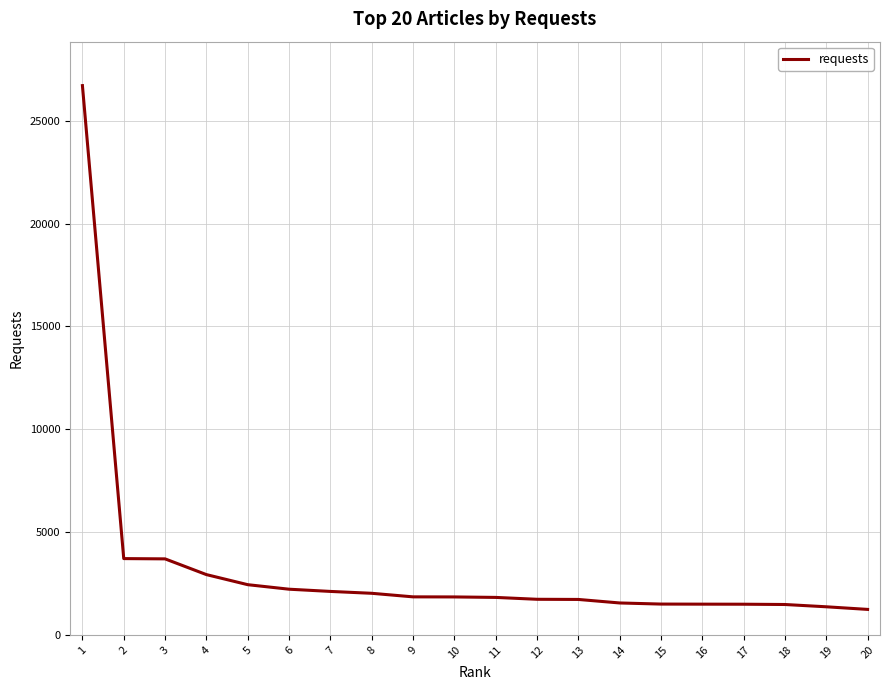

How many lines are shown in the chart?

1